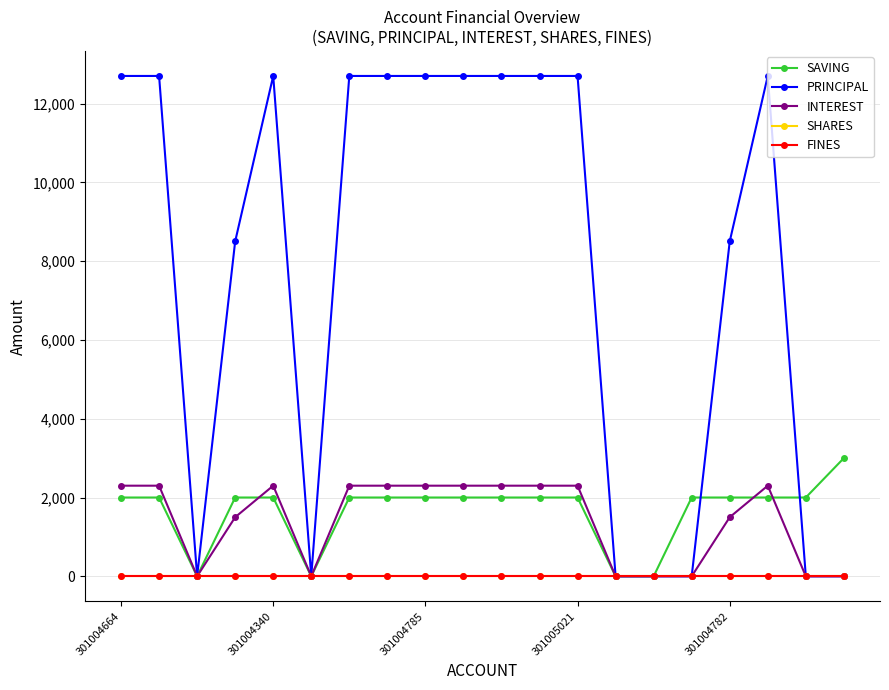

Is this an area chart (filled region under the line)?

No